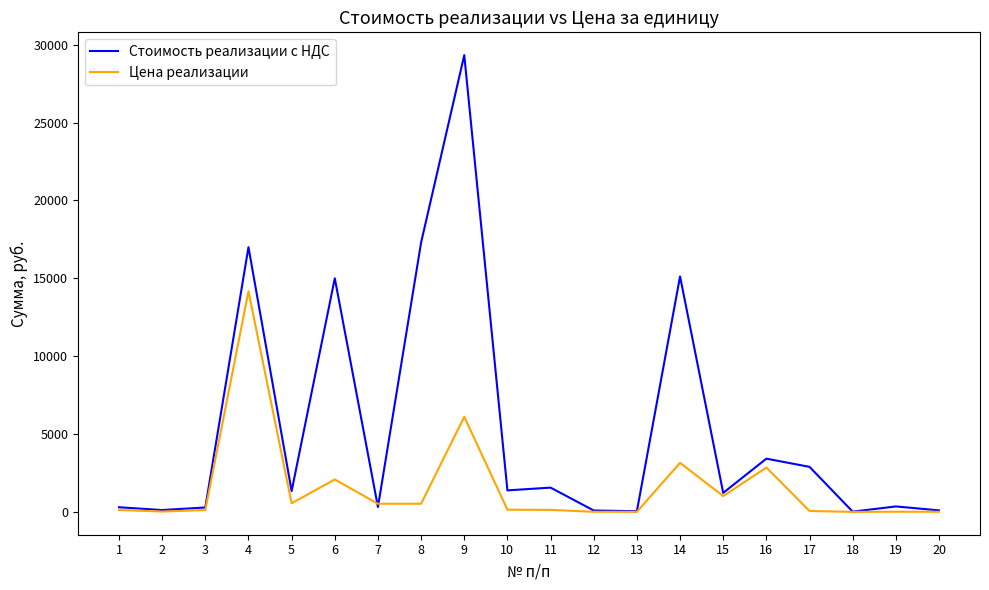

How many series are shown in this chart?

2